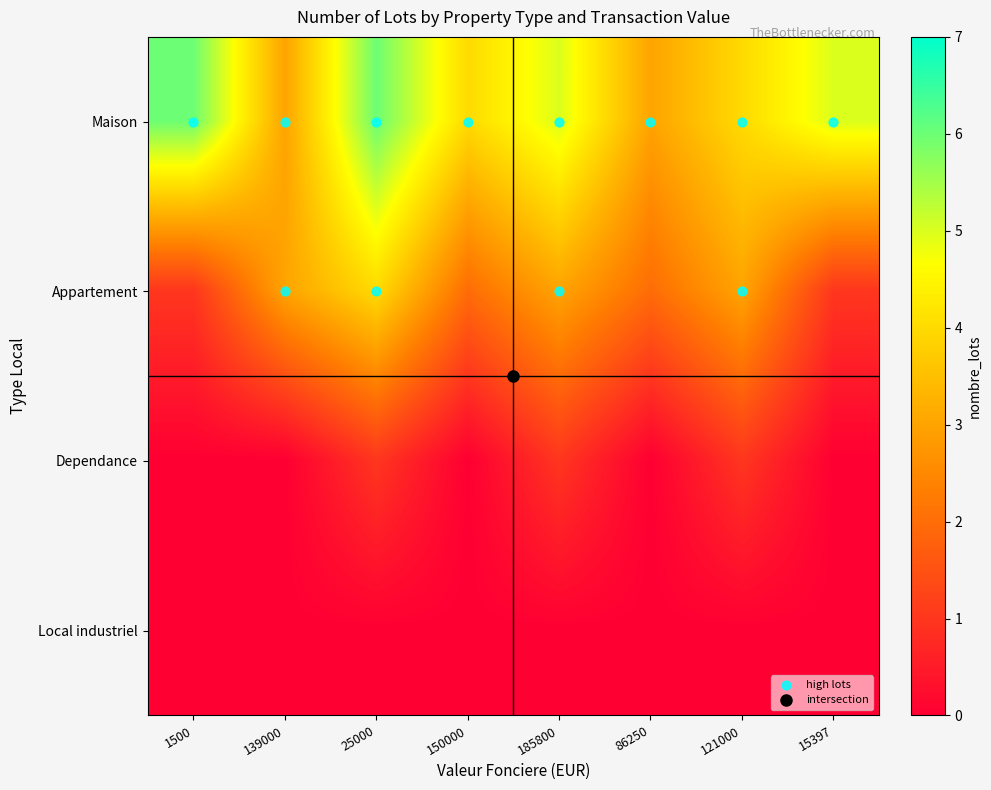

How many data points does each series have?

8